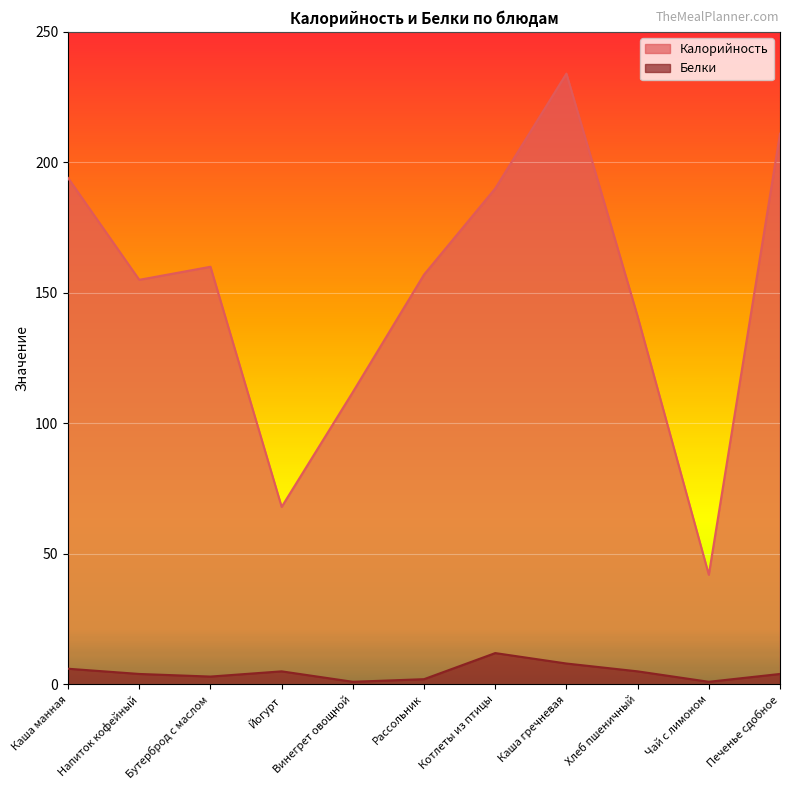

What are all the series names shown in the legend?

Калорийность, Белки